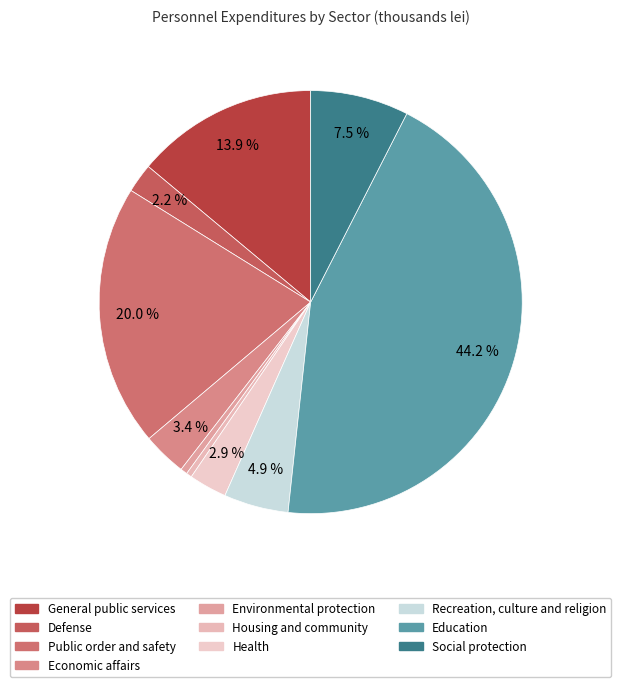

To the nearest percent, what percentage of the pie is Social protection?

8%